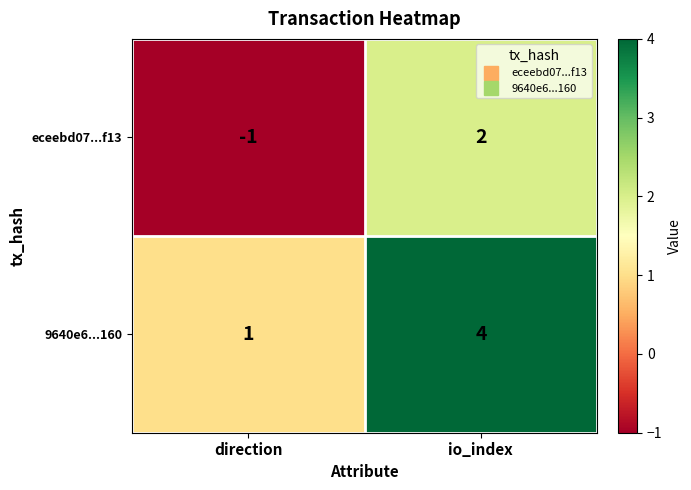

At how many categories does at least one series exceed 3?

1